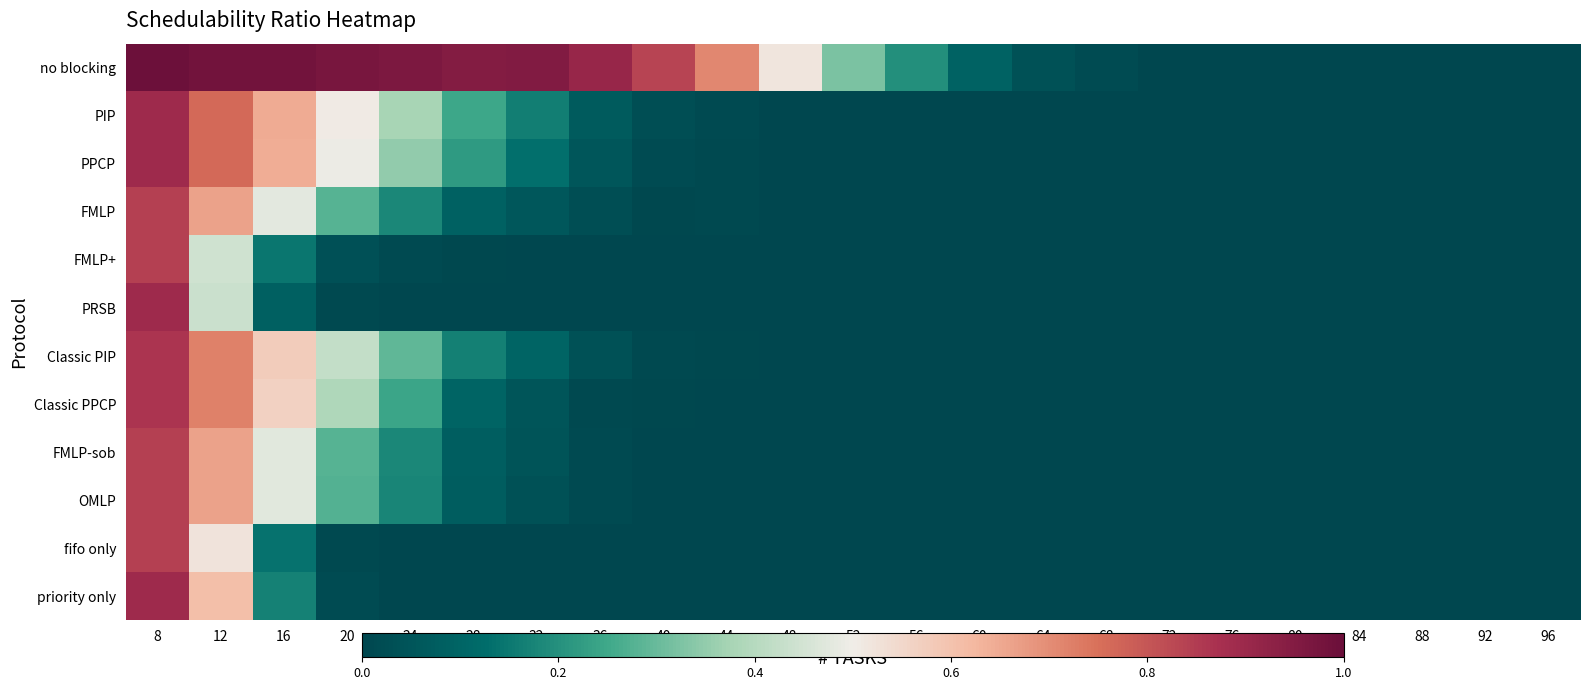

Reading left to right, transcribe all the data shown in this chart.

no blocking: 8=1.0	12=1.0	16=1.0	20=1.0	24=1.0	28=0.9	32=0.9	36=0.9	40=0.8	44=0.7	48=0.5	52=0.3	56=0.2	60=0.1	64=0.0	68=0.0	72=0.0	76=0.0	80=0.0	84=0.0	88=0.0	92=0.0	96=0.0
PIP: 8=0.9	12=0.8	16=0.6	20=0.5	24=0.4	28=0.2	32=0.2	36=0.1	40=0.0	44=0.0	48=0.0	52=0.0	56=0.0	60=0.0	64=0.0	68=0.0	72=0.0	76=0.0	80=0.0	84=0.0	88=0.0	92=0.0	96=0.0
PPCP: 8=0.9	12=0.8	16=0.6	20=0.5	24=0.3	28=0.2	32=0.1	36=0.1	40=0.0	44=0.0	48=0.0	52=0.0	56=0.0	60=0.0	64=0.0	68=0.0	72=0.0	76=0.0	80=0.0	84=0.0	88=0.0	92=0.0	96=0.0
FMLP: 8=0.8	12=0.7	16=0.5	20=0.3	24=0.2	28=0.1	32=0.1	36=0.0	40=0.0	44=0.0	48=0.0	52=0.0	56=0.0	60=0.0	64=0.0	68=0.0	72=0.0	76=0.0	80=0.0	84=0.0	88=0.0	92=0.0	96=0.0
FMLP+: 8=0.8	12=0.4	16=0.1	20=0.0	24=0.0	28=0.0	32=0.0	36=0.0	40=0.0	44=0.0	48=0.0	52=0.0	56=0.0	60=0.0	64=0.0	68=0.0	72=0.0	76=0.0	80=0.0	84=0.0	88=0.0	92=0.0	96=0.0
PRSB: 8=0.9	12=0.4	16=0.1	20=0.0	24=0.0	28=0.0	32=0.0	36=0.0	40=0.0	44=0.0	48=0.0	52=0.0	56=0.0	60=0.0	64=0.0	68=0.0	72=0.0	76=0.0	80=0.0	84=0.0	88=0.0	92=0.0	96=0.0
Classic PIP: 8=0.9	12=0.7	16=0.6	20=0.4	24=0.3	28=0.2	32=0.1	36=0.0	40=0.0	44=0.0	48=0.0	52=0.0	56=0.0	60=0.0	64=0.0	68=0.0	72=0.0	76=0.0	80=0.0	84=0.0	88=0.0	92=0.0	96=0.0
Classic PPCP: 8=0.9	12=0.7	16=0.6	20=0.4	24=0.2	28=0.1	32=0.0	36=0.0	40=0.0	44=0.0	48=0.0	52=0.0	56=0.0	60=0.0	64=0.0	68=0.0	72=0.0	76=0.0	80=0.0	84=0.0	88=0.0	92=0.0	96=0.0
FMLP-sob: 8=0.8	12=0.7	16=0.5	20=0.3	24=0.2	28=0.1	32=0.0	36=0.0	40=0.0	44=0.0	48=0.0	52=0.0	56=0.0	60=0.0	64=0.0	68=0.0	72=0.0	76=0.0	80=0.0	84=0.0	88=0.0	92=0.0	96=0.0
OMLP: 8=0.8	12=0.7	16=0.5	20=0.3	24=0.2	28=0.1	32=0.0	36=0.0	40=0.0	44=0.0	48=0.0	52=0.0	56=0.0	60=0.0	64=0.0	68=0.0	72=0.0	76=0.0	80=0.0	84=0.0	88=0.0	92=0.0	96=0.0
fifo only: 8=0.8	12=0.5	16=0.1	20=0.0	24=0.0	28=0.0	32=0.0	36=0.0	40=0.0	44=0.0	48=0.0	52=0.0	56=0.0	60=0.0	64=0.0	68=0.0	72=0.0	76=0.0	80=0.0	84=0.0	88=0.0	92=0.0	96=0.0
priority only: 8=0.9	12=0.6	16=0.2	20=0.0	24=0.0	28=0.0	32=0.0	36=0.0	40=0.0	44=0.0	48=0.0	52=0.0	56=0.0	60=0.0	64=0.0	68=0.0	72=0.0	76=0.0	80=0.0	84=0.0	88=0.0	92=0.0	96=0.0